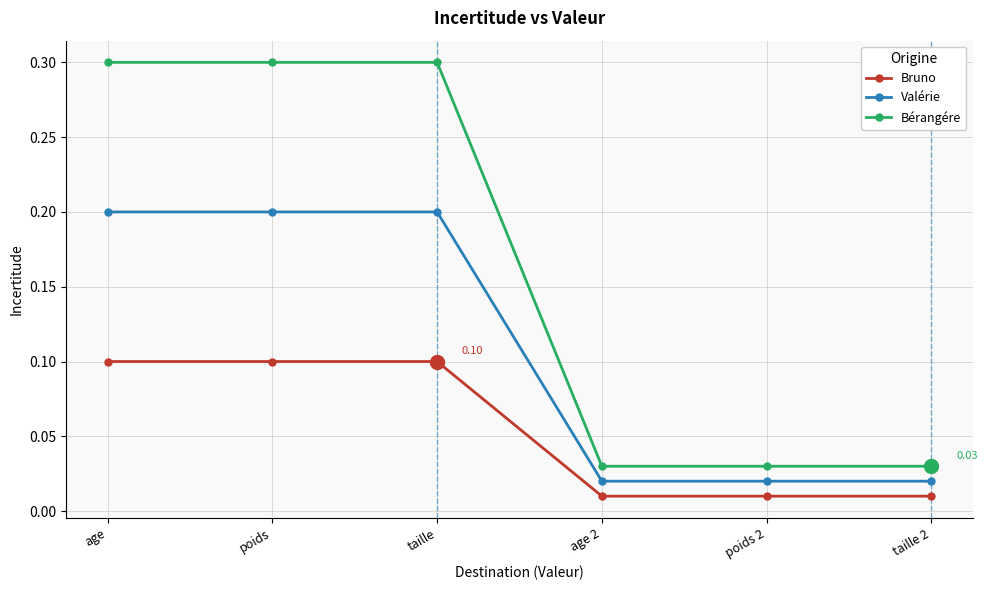

What are all the series names shown in the legend?

Bruno, Valérie, Bérangére